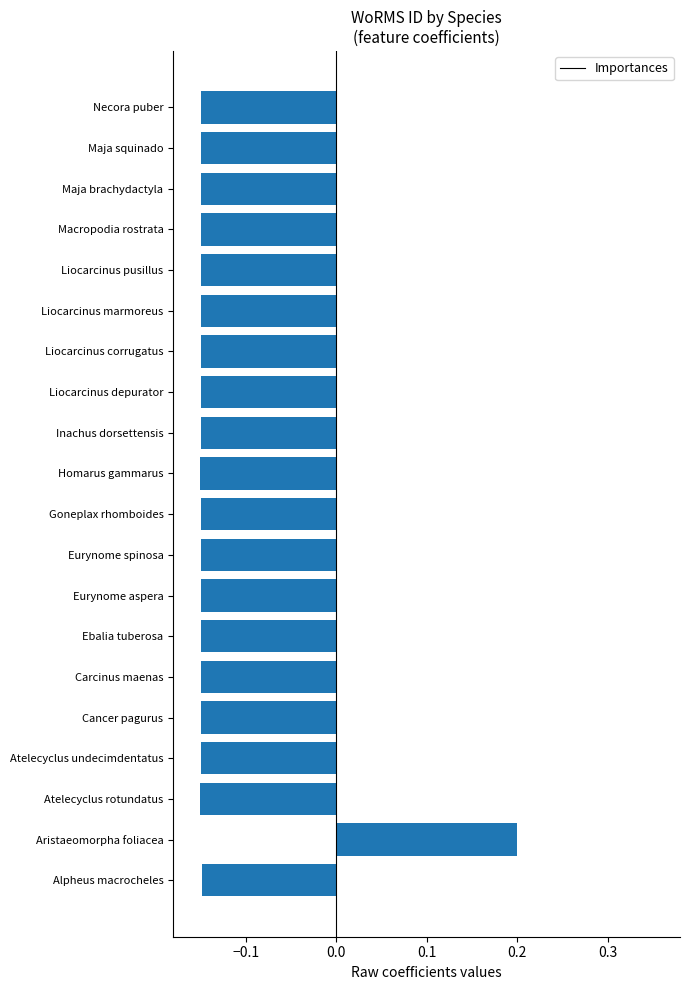

Which has a higher value, Aristaeomorpha foliacea or Carcinus maenas?

Aristaeomorpha foliacea